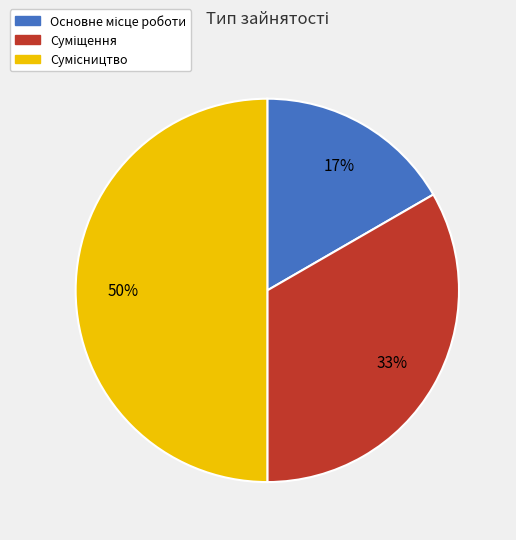

To the nearest percent, what is the difference between the largest and smallest slice percentages?

33%